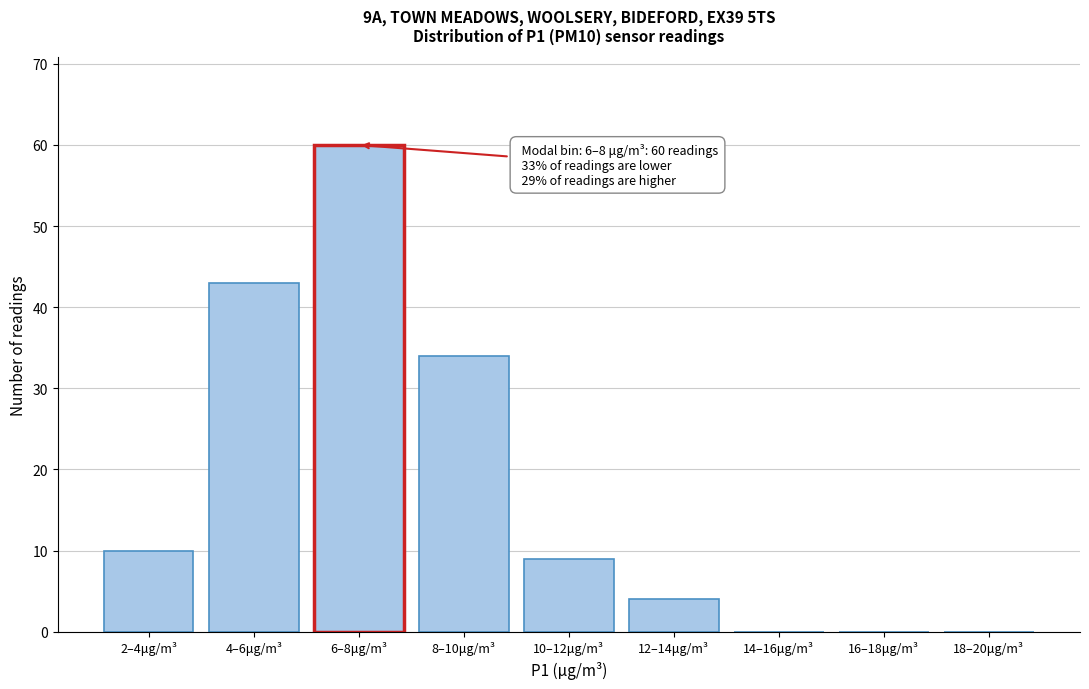

Reading left to right, extract all data points from this chart.

2–4μg/m³=10	4–6μg/m³=43	6–8μg/m³=60	8–10μg/m³=34	10–12μg/m³=9	12–14μg/m³=4	14–16μg/m³=0	16–18μg/m³=0	18–20μg/m³=0